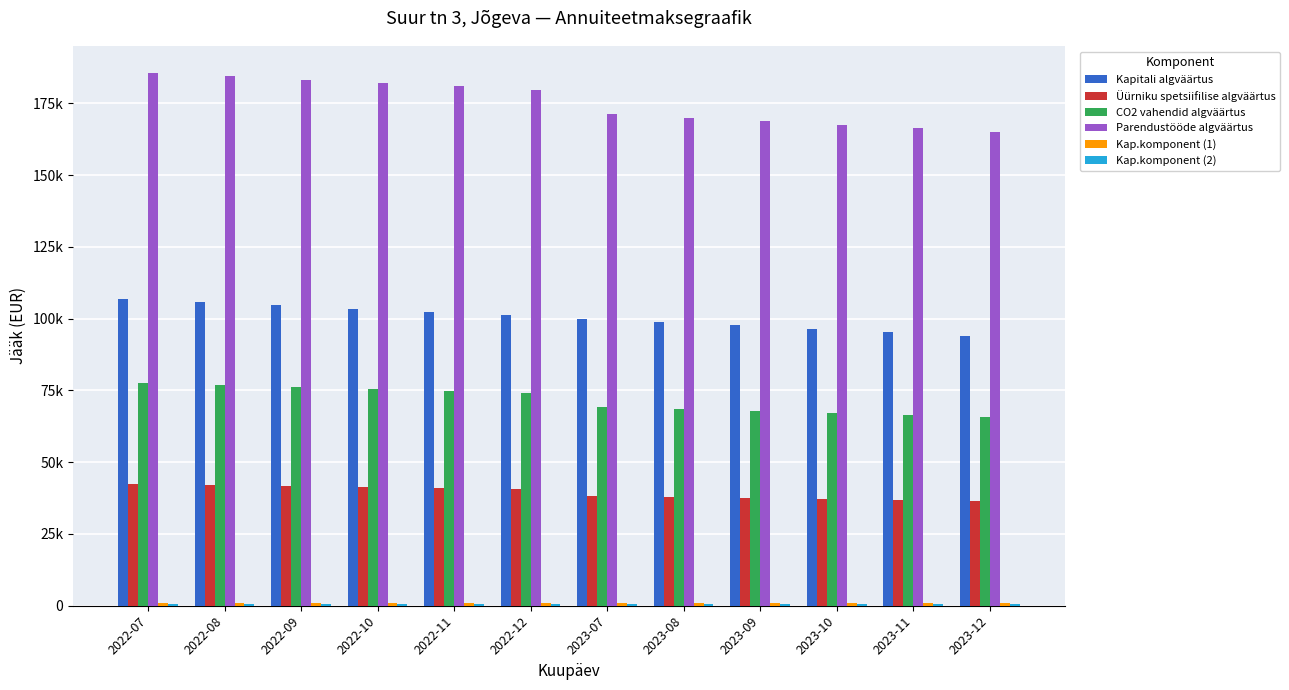

Are the bars horizontal?

No